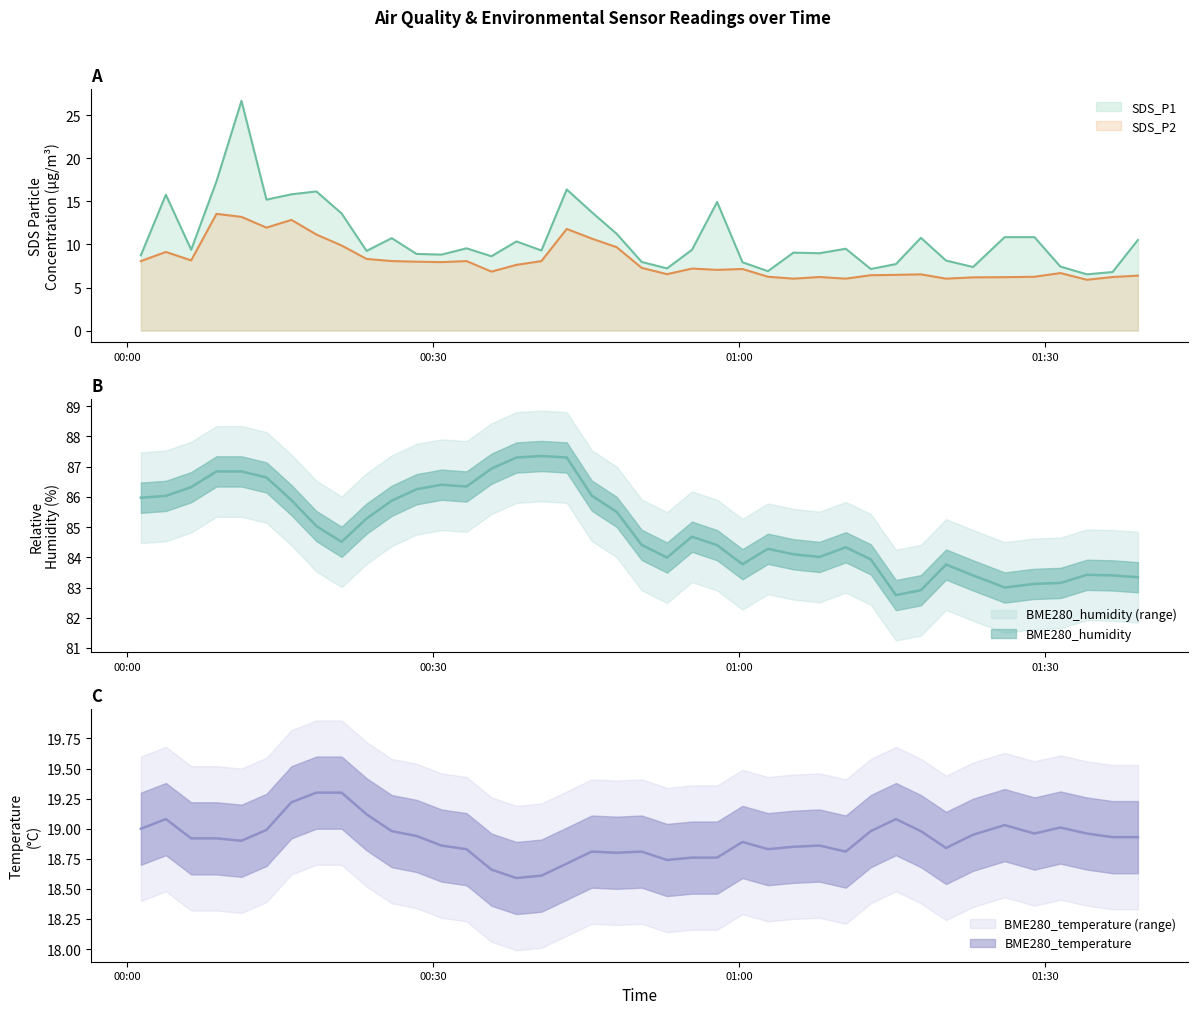

Rank the categories by SDS_P2 value from lowest to highest.

2023/06/12 01:34:07, 2023/06/12 01:05:20, 2023/06/12 01:10:28, 2023/06/12 01:20:18, 2023/06/12 01:22:57, 2023/06/12 01:26:03, 2023/06/12 01:07:53, 2023/06/12 01:36:38, 2023/06/12 01:02:50, 2023/06/12 01:28:58, 2023/06/12 01:39:07, 2023/06/12 01:12:55, 2023/06/12 01:15:23, 2023/06/12 01:17:50, 2023/06/12 00:52:56, 2023/06/12 01:31:31, 2023/06/12 00:35:43, 2023/06/12 00:57:51, 2023/06/12 01:00:20, 2023/06/12 00:55:23, 2023/06/12 00:50:27, 2023/06/12 00:38:10, 2023/06/12 00:30:49, 2023/06/12 00:28:22, 2023/06/12 00:01:20, 2023/06/12 00:25:56, 2023/06/12 00:33:16, 2023/06/12 00:40:37, 2023/06/12 00:06:16, 2023/06/12 00:23:28, 2023/06/12 00:03:47, 2023/06/12 00:48:00, 2023/06/12 00:21:01, 2023/06/12 00:45:33, 2023/06/12 00:18:33, 2023/06/12 00:43:06, 2023/06/12 00:13:39, 2023/06/12 00:16:06, 2023/06/12 00:11:12, 2023/06/12 00:08:45